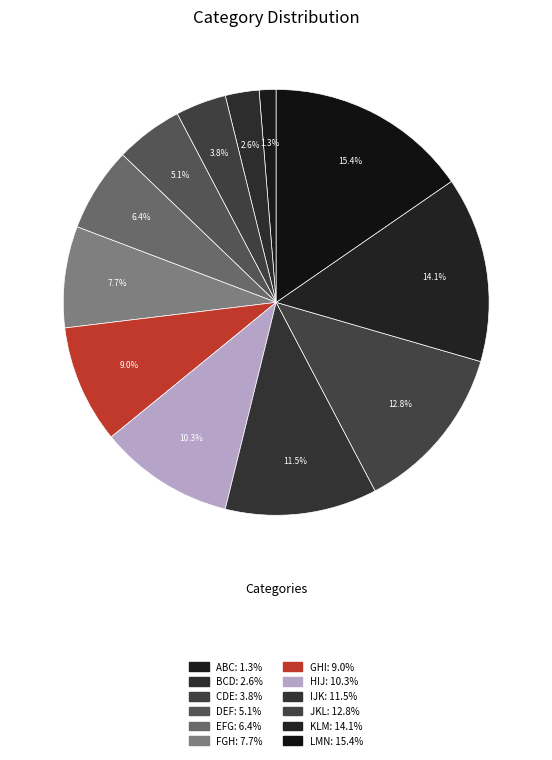

How many segments does this pie chart have?

12